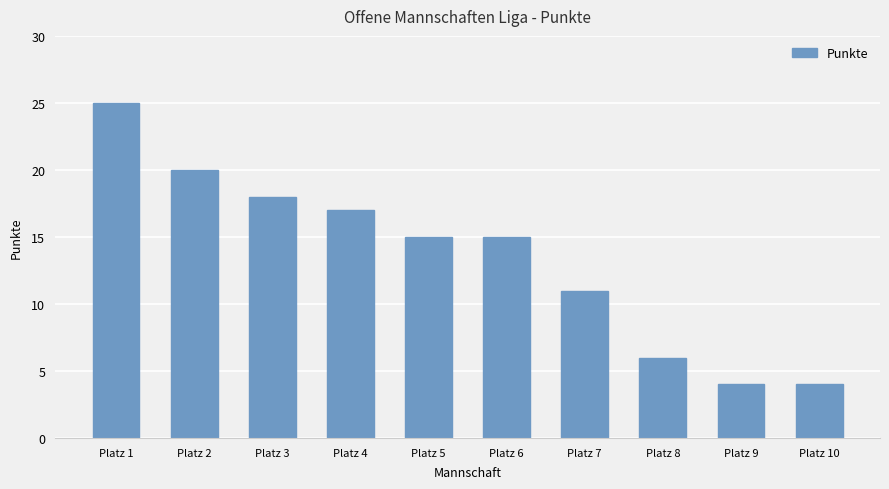

Which label corresponds to the largest value in the chart?

Platz 1